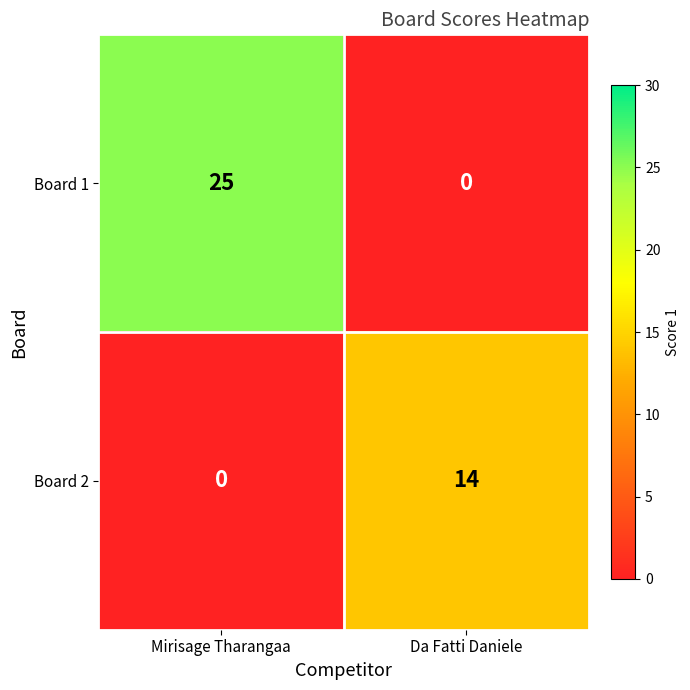

Rank the series by their maximum value, from lowest to highest.

Board 2, Board 1